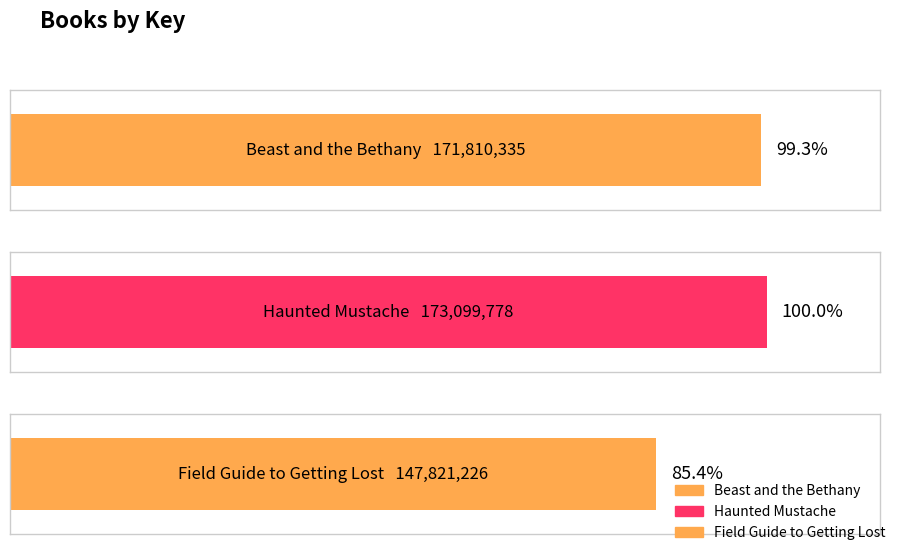

What is the minimum value shown in the chart?

147821226